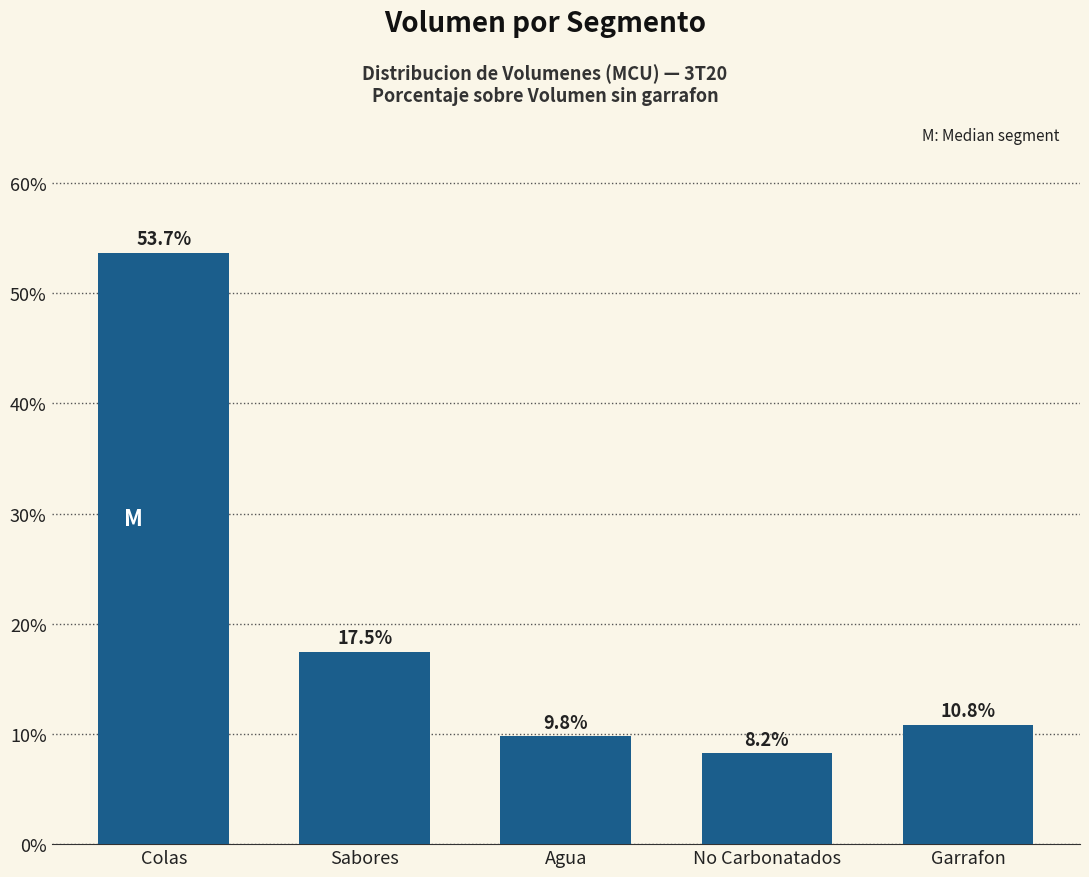

Reading right to left, what are all the values shown in this chart?

Garrafon=10.8	No Carbonatados=8.2	Agua=9.8	Sabores=17.5	Colas=53.7